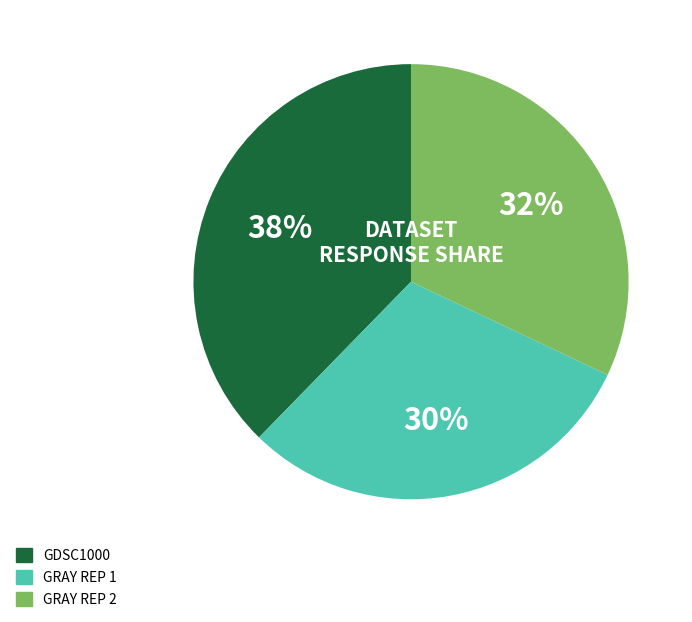

To the nearest percent, what is the average slice percentage?

33%